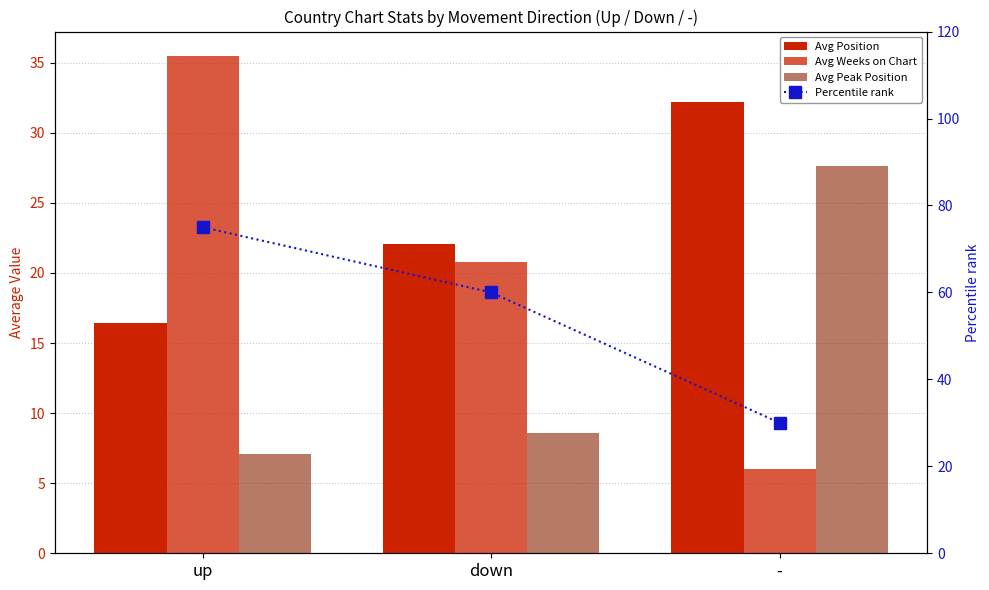

Reading left to right, list all the values displayed in this chart.

Avg Position: 16.5	22.1	32.2
Avg Weeks on Chart: 35.5	20.8	6.0
Avg Peak Position: 7.1	8.6	27.7
Percentile rank: 75.0	60.0	30.0